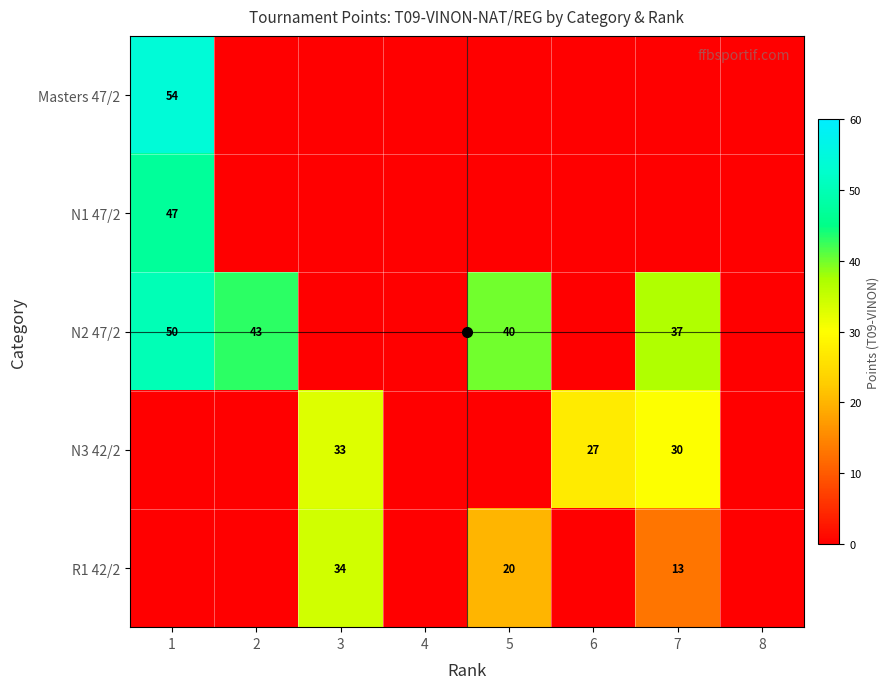

True or false: Masters 47/2 has a value of 22 at 3.

False